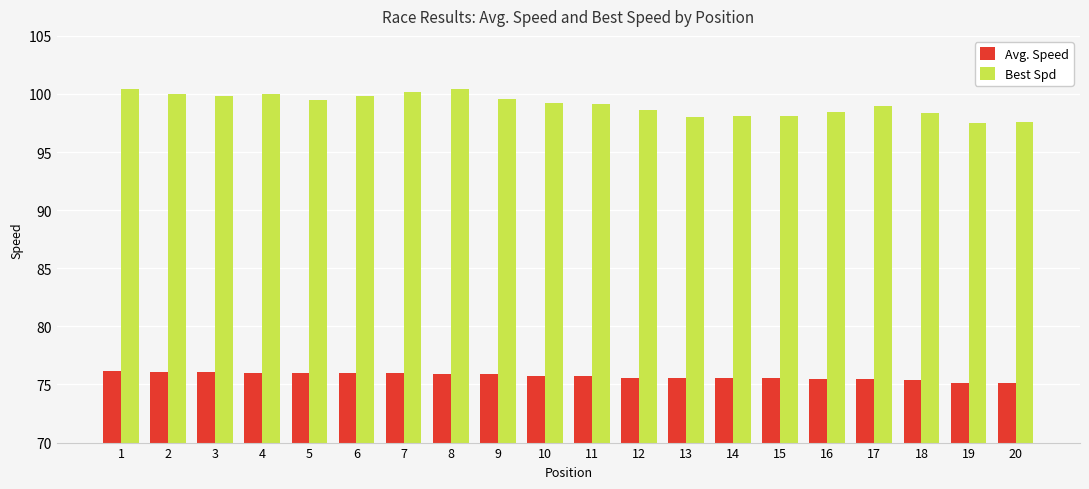

What is the difference between the highest and lowest values at 9?

23.7